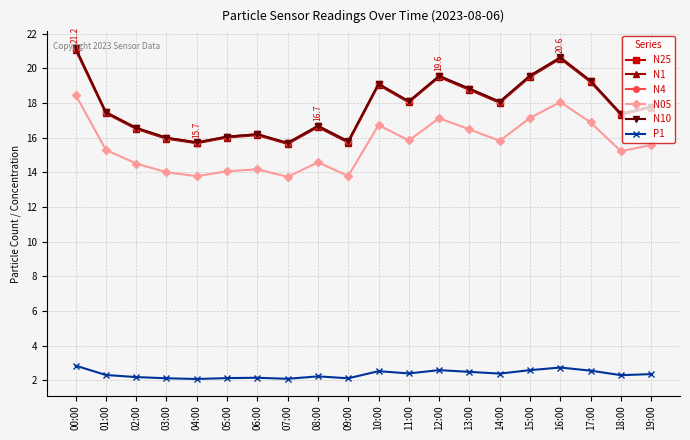

What is the label of the 13th point from the left?

12:00